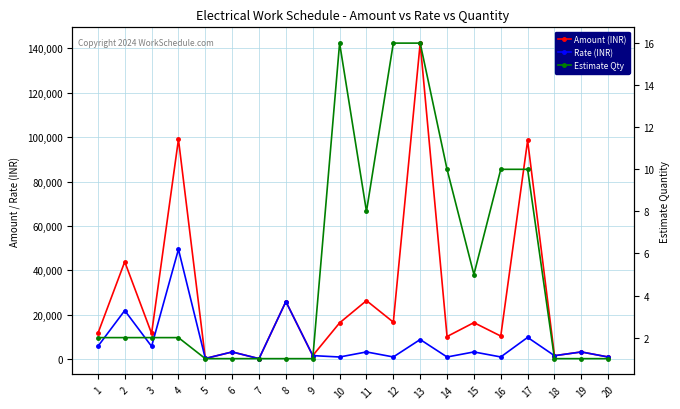

Rank the series by their average value, from lowest to highest.

Estimate Qty, Rate (INR), Amount (INR)